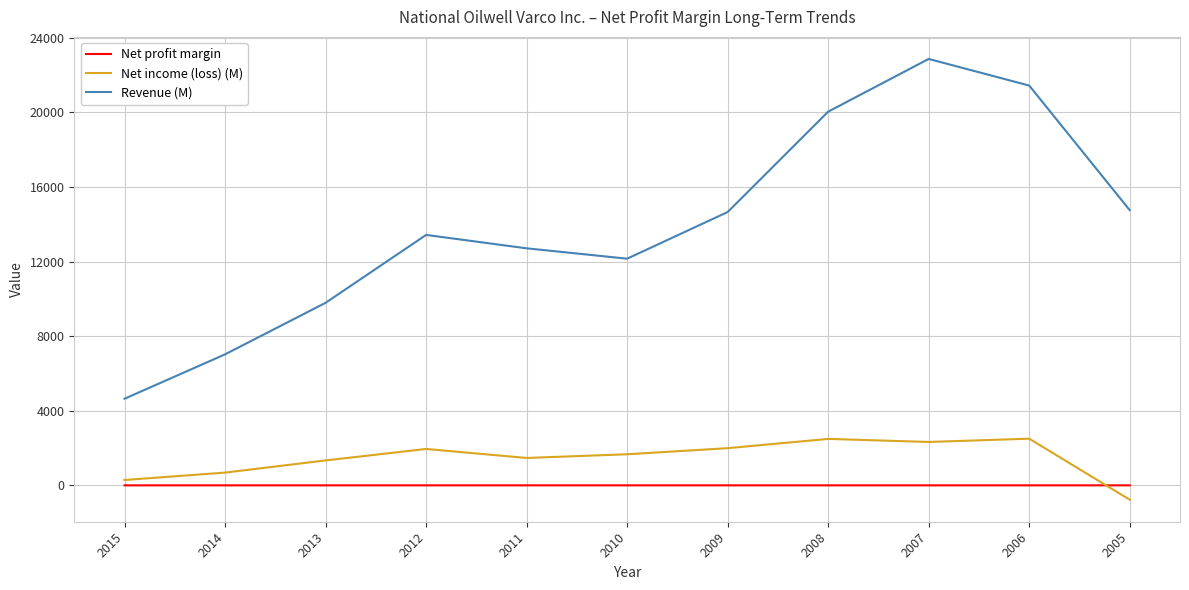

What is the difference between the highest and lowest values at 2013?

9788.9